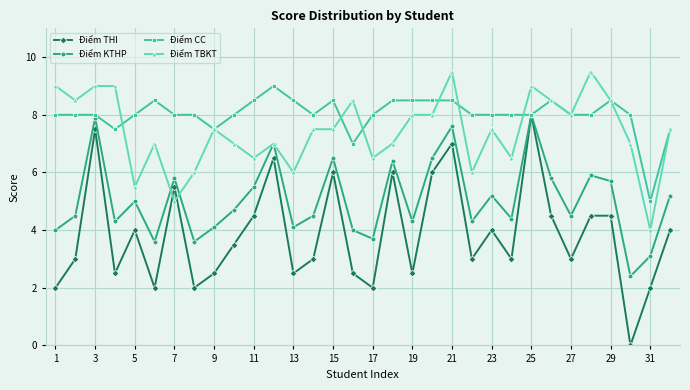

True or false: Điểm TBKT and Điểm THI cross at least once.

True